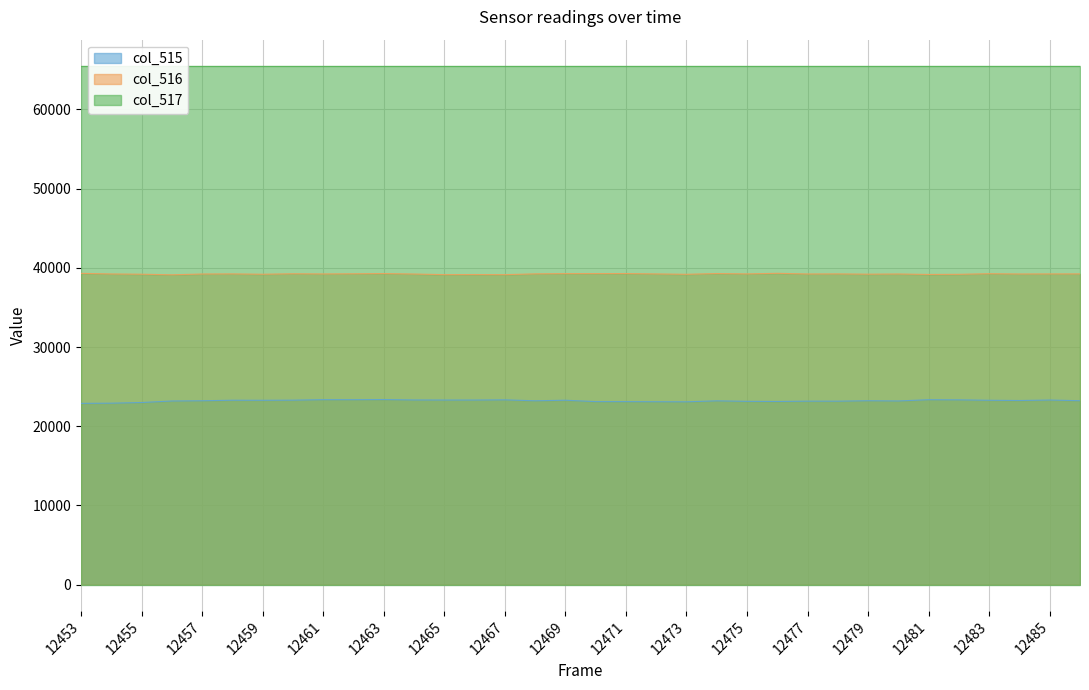

True or false: col_516 and col_515 cross at least once.

False